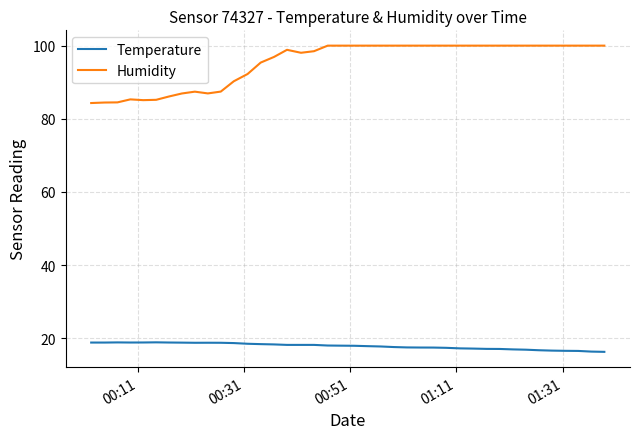

List the series in order of their overall mean, highest first.

Humidity, Temperature